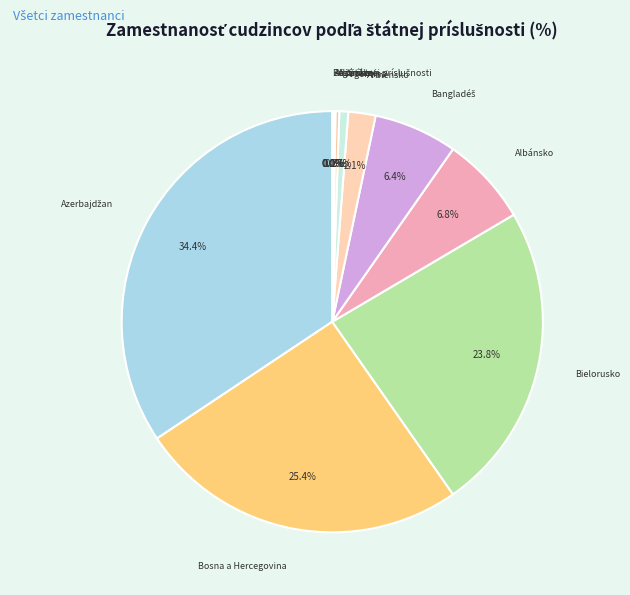

Is there any slice that represents more than half of the pie?

No